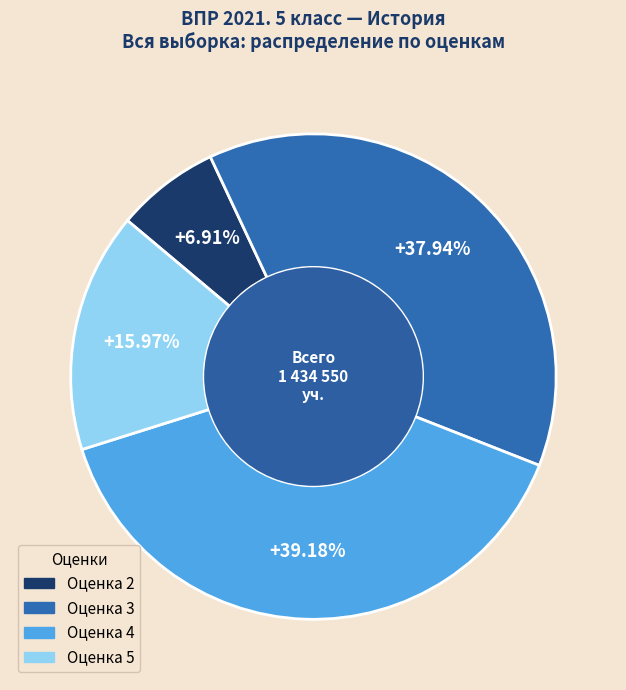

Is there a majority slice in this chart?

No